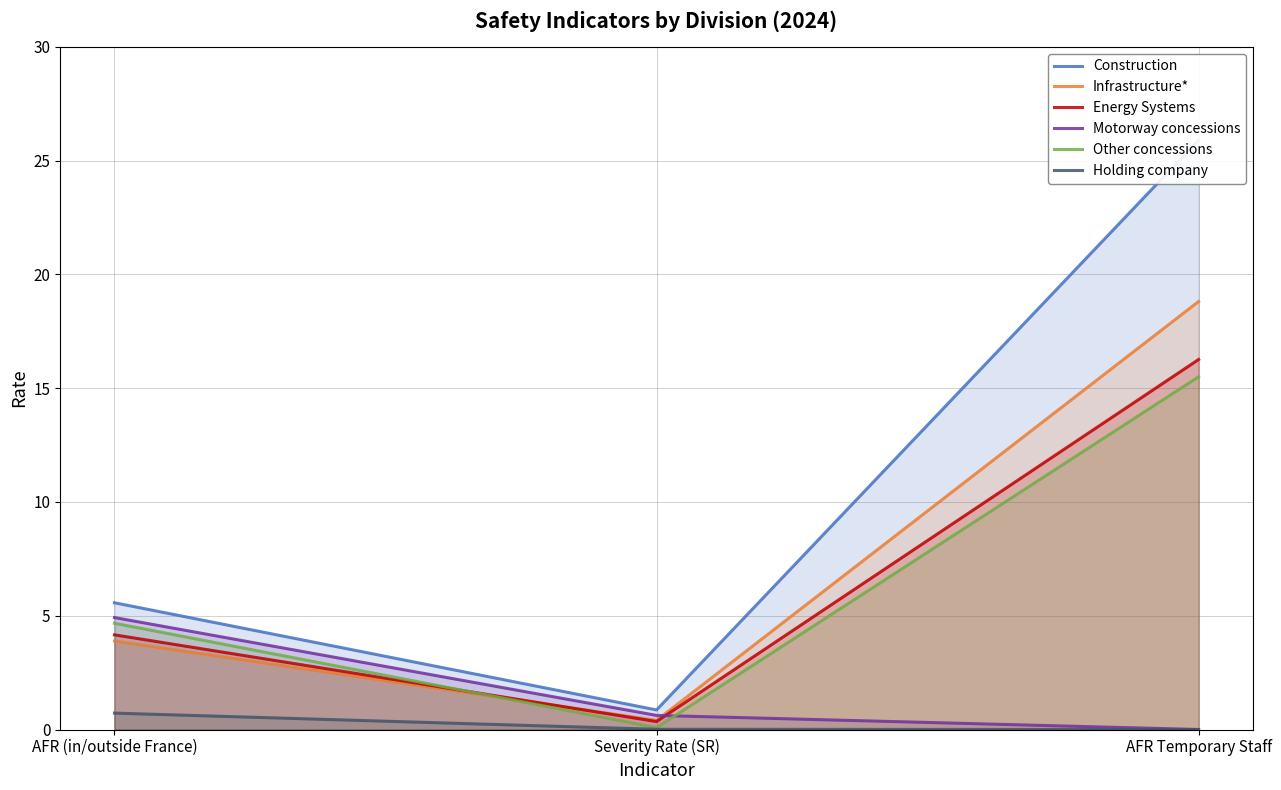

What is the lowest value of the Other concessions series?

0.1